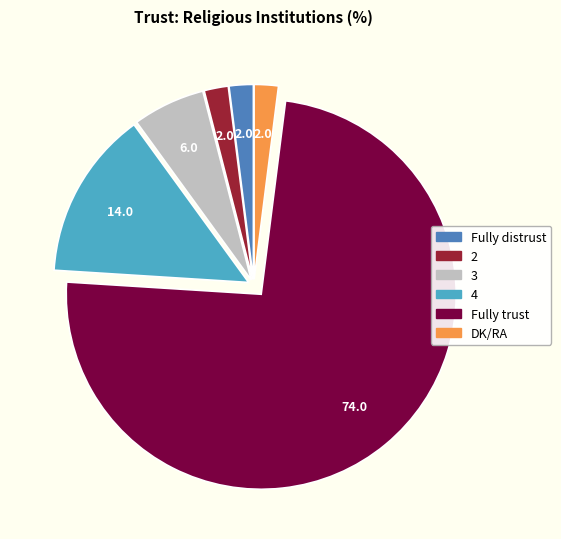

Is it true that 3 is 6% of the pie?

True